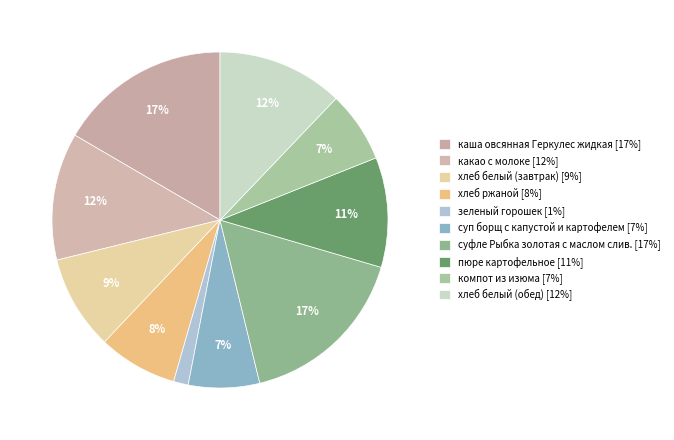

To the nearest percent, what is the average slice percentage?

10%